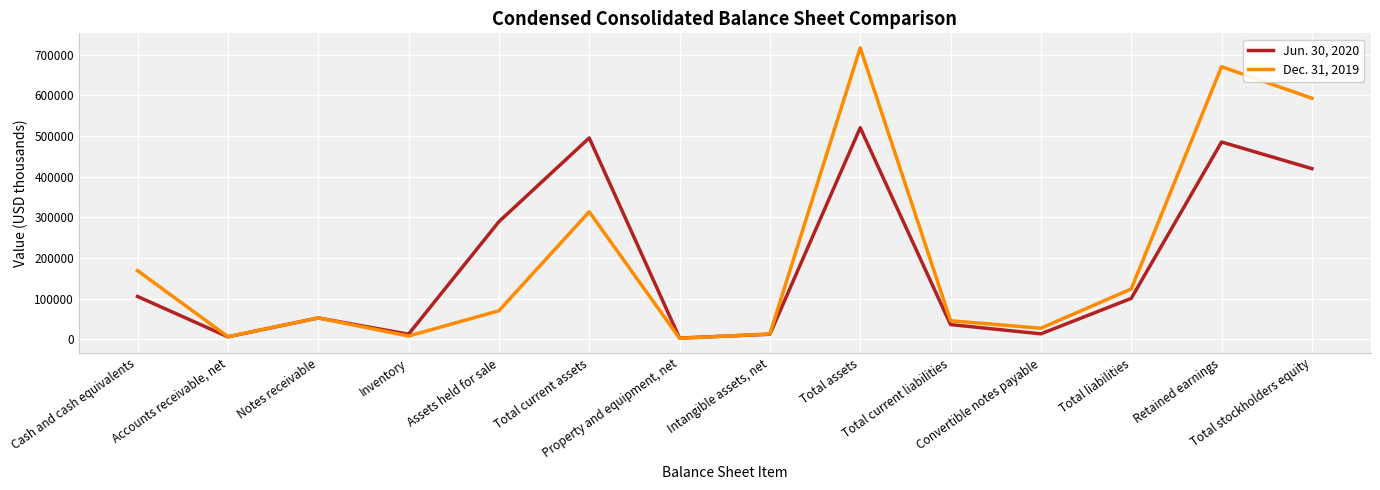

What is the difference between the maximum and minimum values in the Dec. 31, 2019 series?

714646